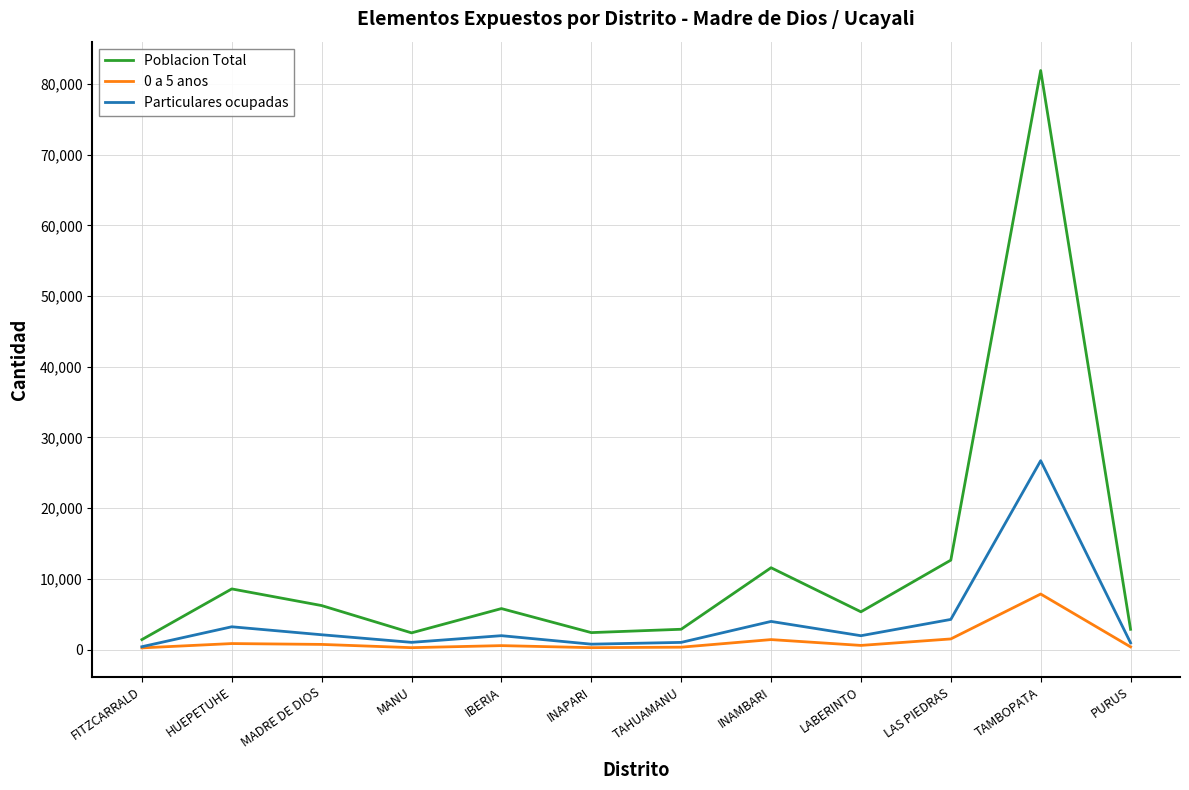

At which category is the sum across all series the highest?

TAMBOPATA